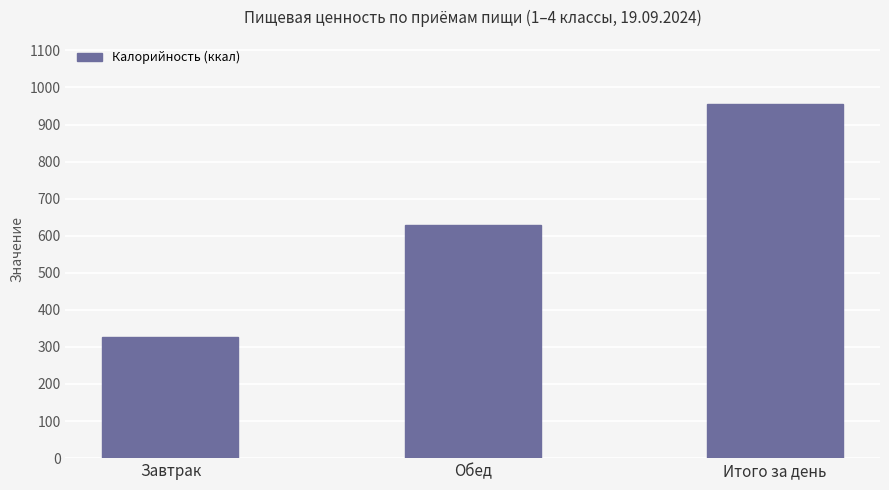

Reading left to right, list all the values displayed in this chart.

327.3	628.9	956.2